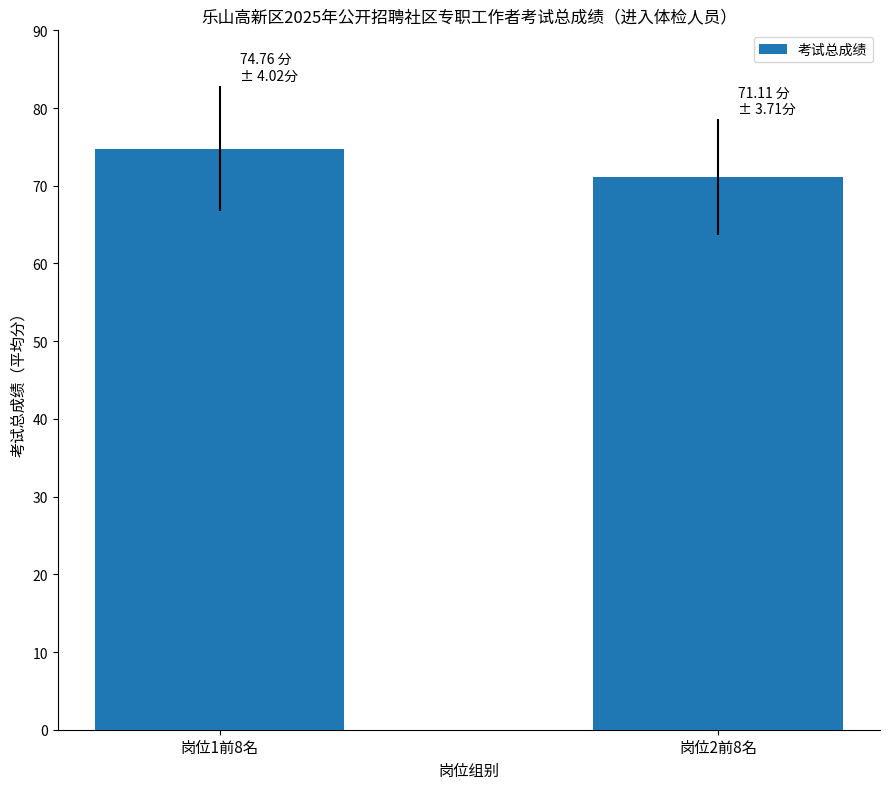

Between 岗位2前8名 and 岗位1前8名, which is larger?

岗位1前8名